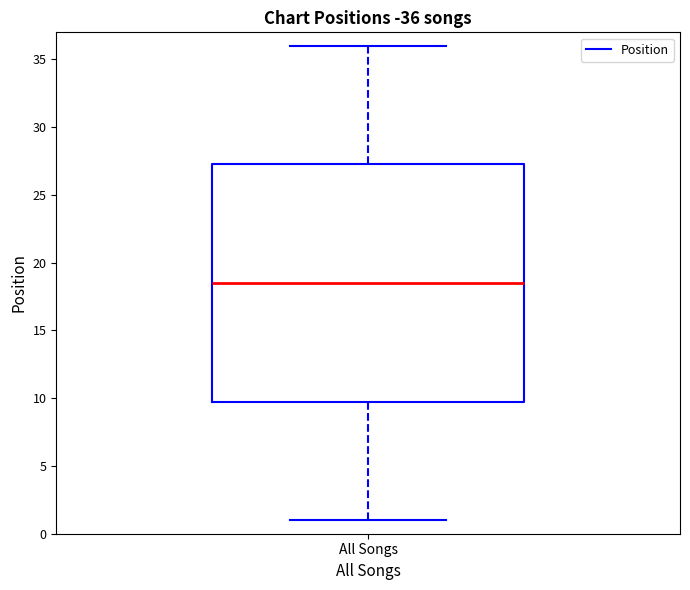

Where does the upper whisker of the box for All Songs end on the y-axis? The values are not printed on the chart, so give them approximately, as read against the axis.

36.0